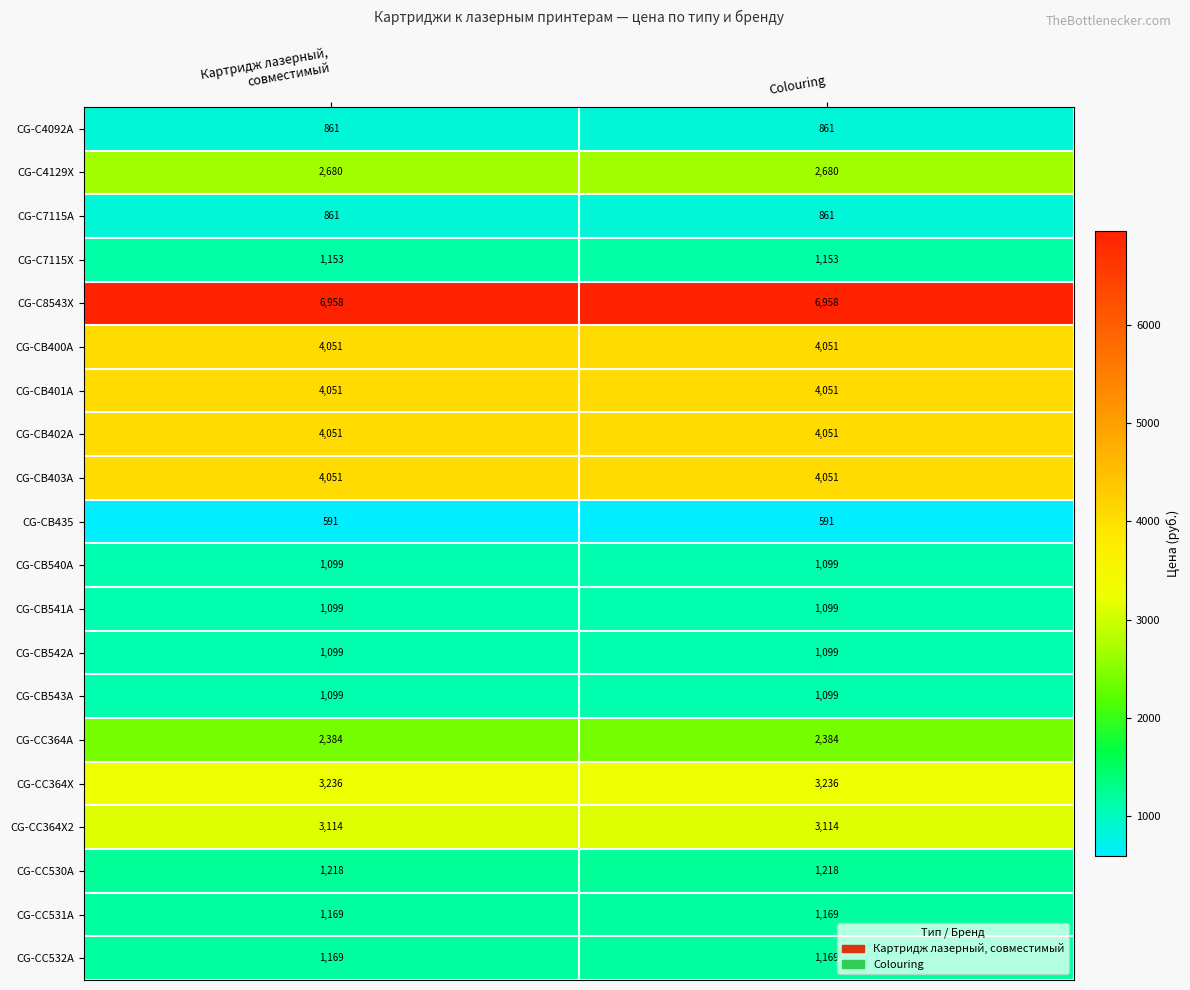

What is the maximum value shown in the chart?

6958